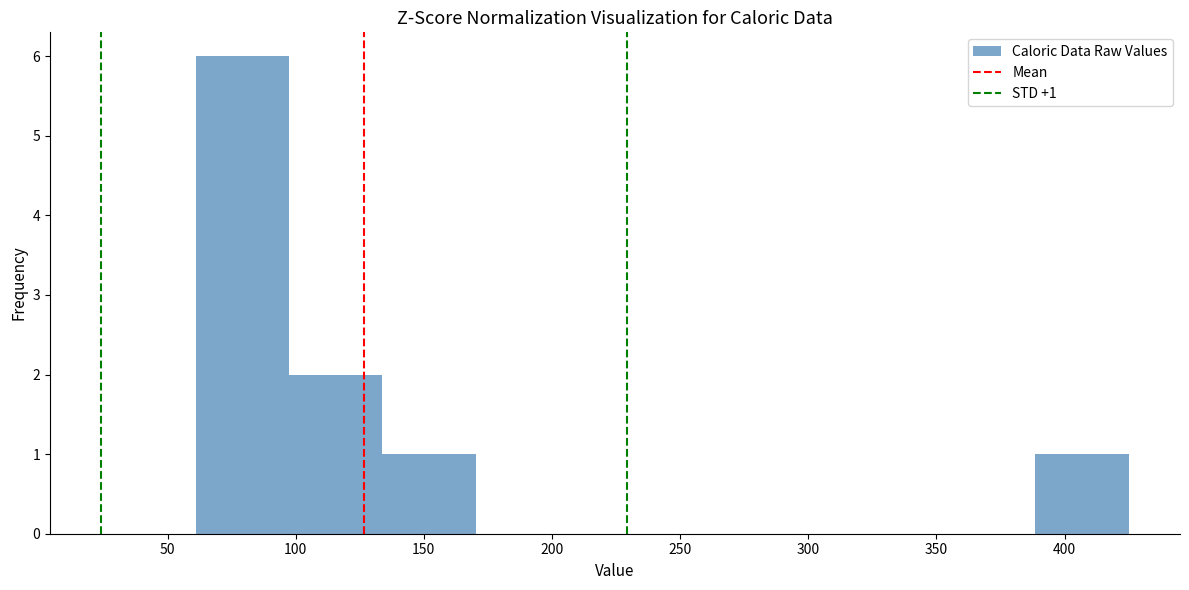

Which range on the x-axis has the tallest bar?

60 to 95